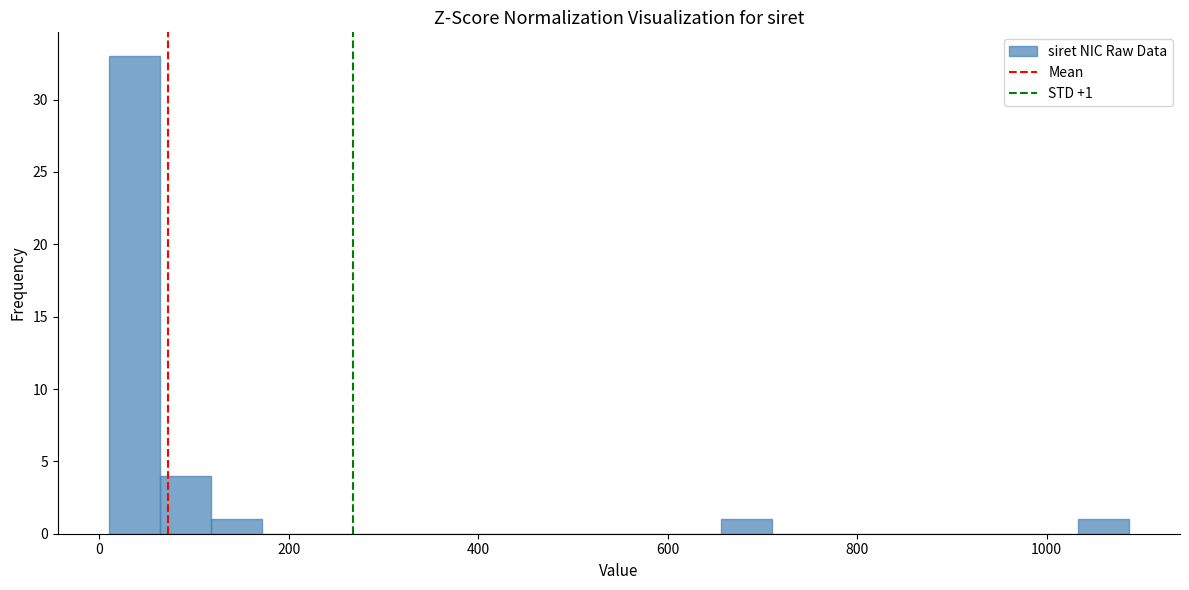

Around what value on the x-axis is the tallest bar? Give the approximate position of its centre, as read against the axis.

40